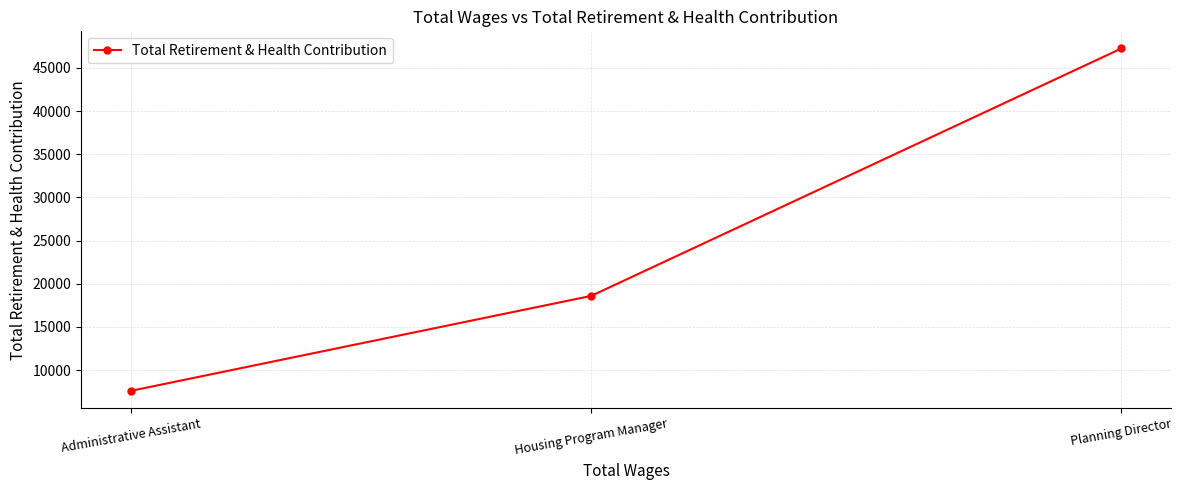

What is the label of the 1st point from the right?

Planning Director